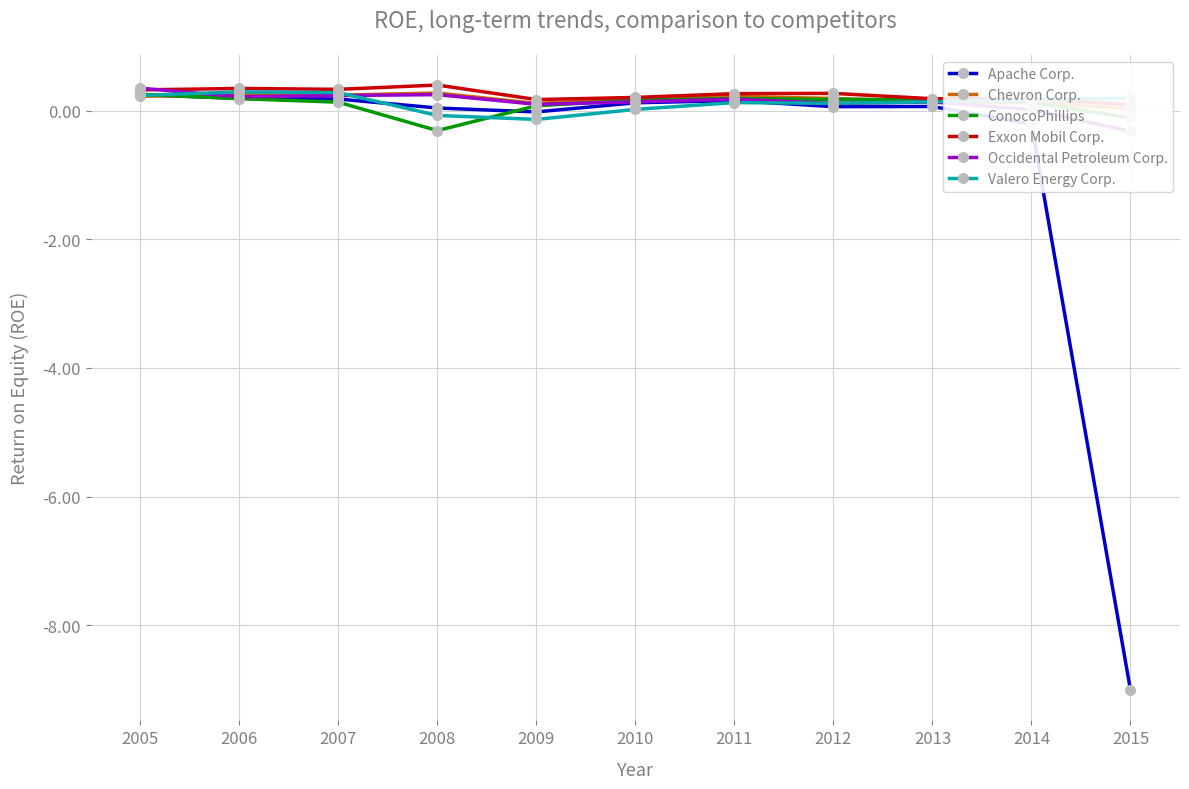

How many lines are shown in the chart?

6